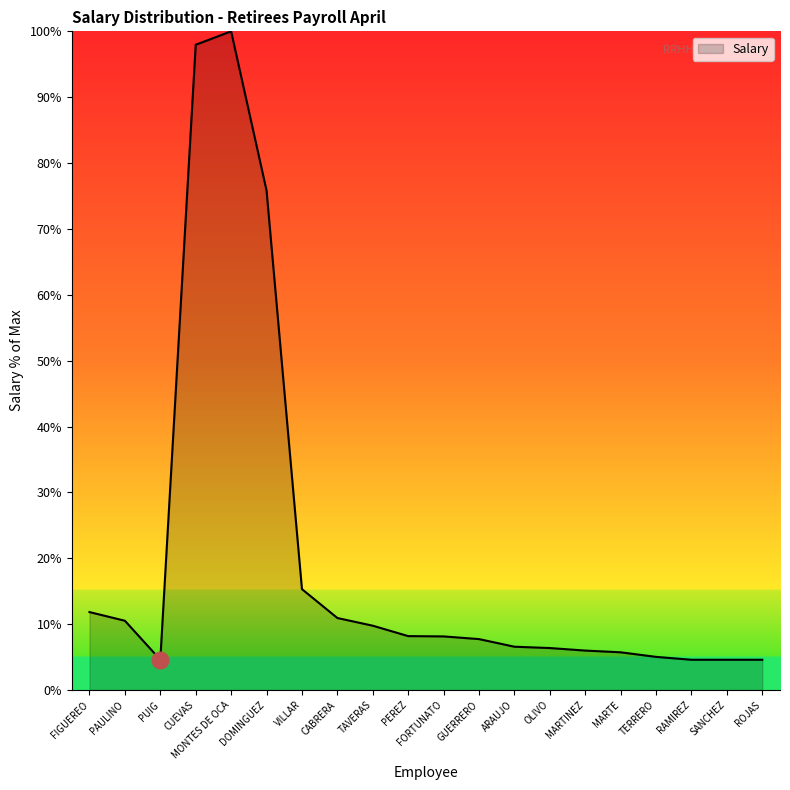

Which has a higher value, DOMINGUEZ or GUERRERO?

DOMINGUEZ